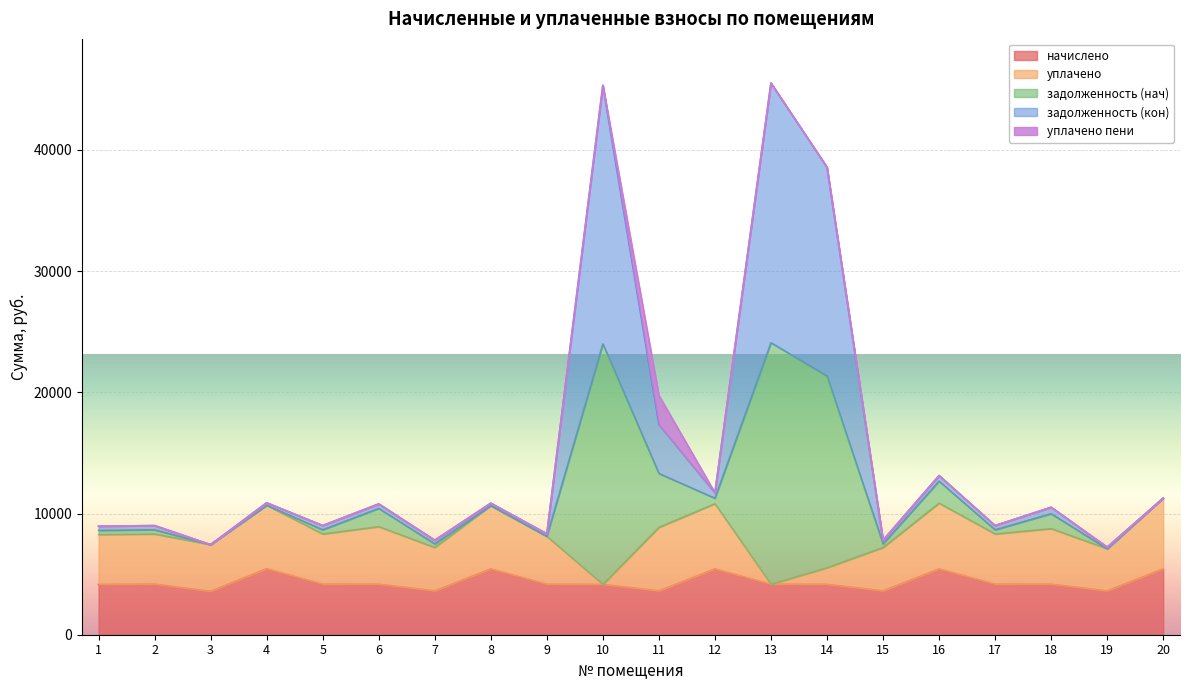

True or false: задолженность (нач) has a value of 11266.9 at 20.

True